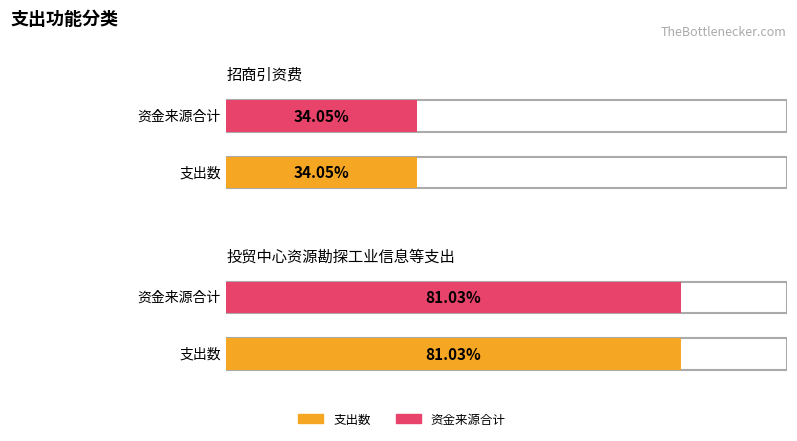

Does the chart contain stacked bars?

No